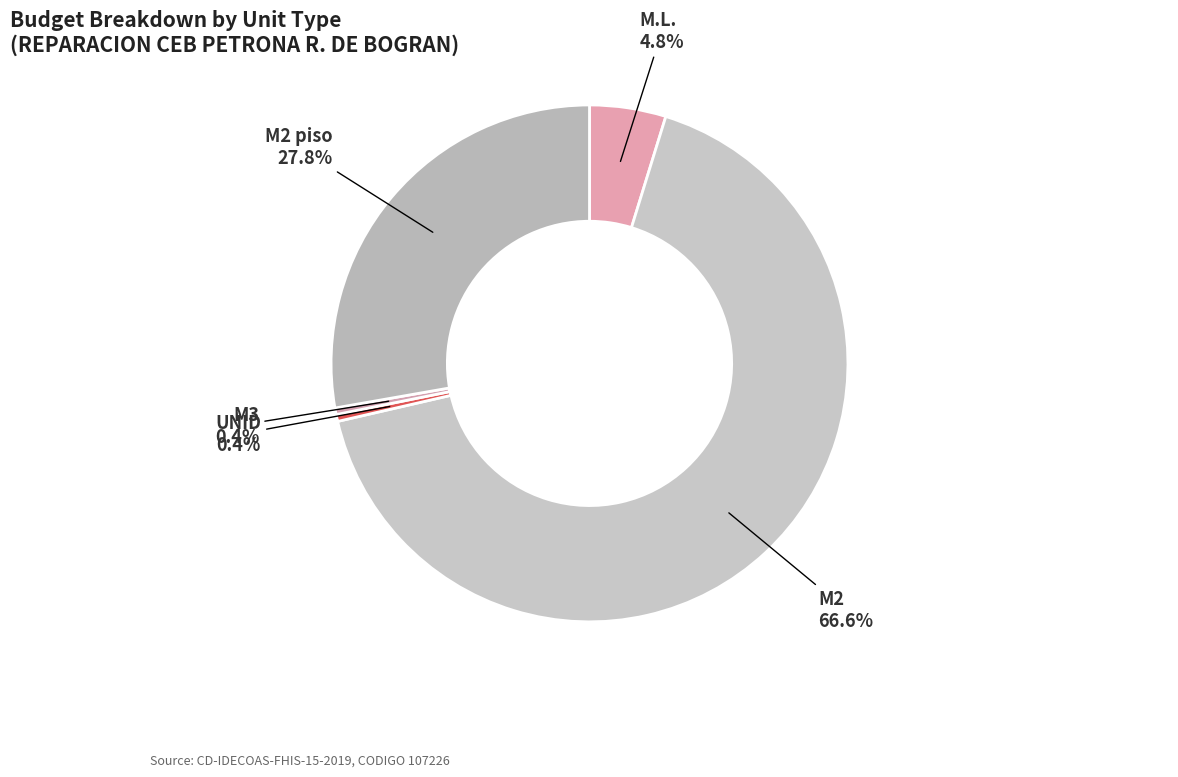

To the nearest percent, what is the average slice percentage?

20%